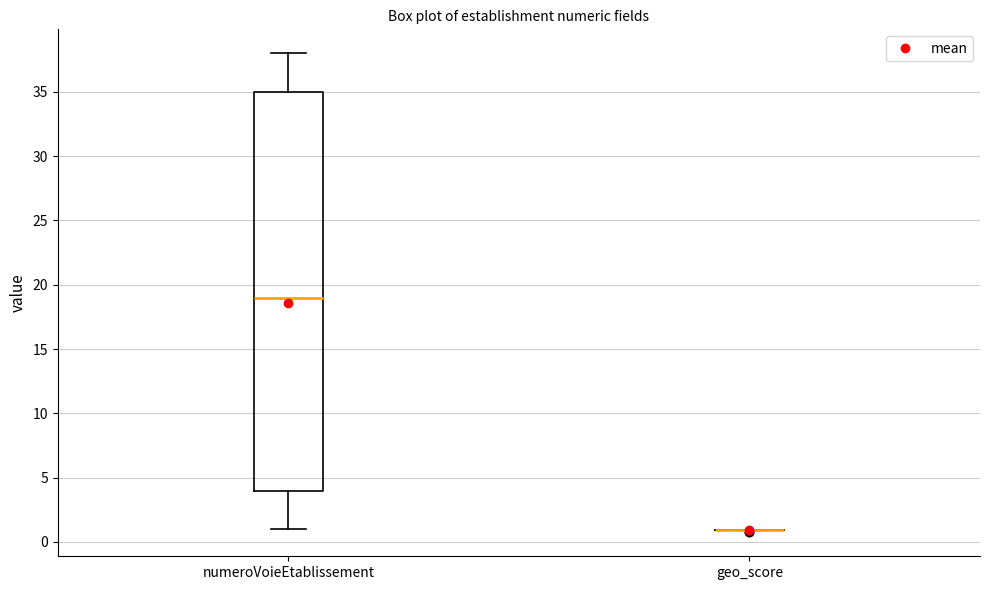

Reading left to right, read every box against the y-axis: the position of its median line, the range the box covers, and the ends of its whiskers. The values are not printed on the chart, so give them approximately, as read against the axis.

numeroVoieEtablissement: median 19, box 4 to 35, whiskers 1 to 38
geo_score: box collapsed to a line at 1, whiskers 1 to 1